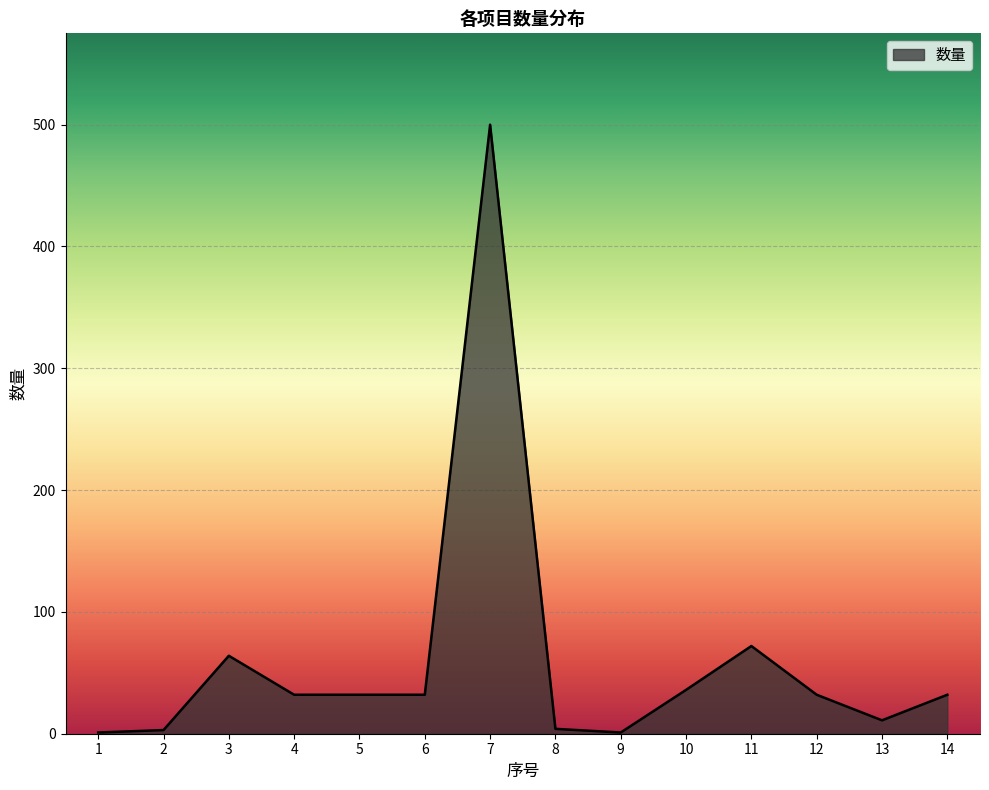

What is the greatest value displayed?

500